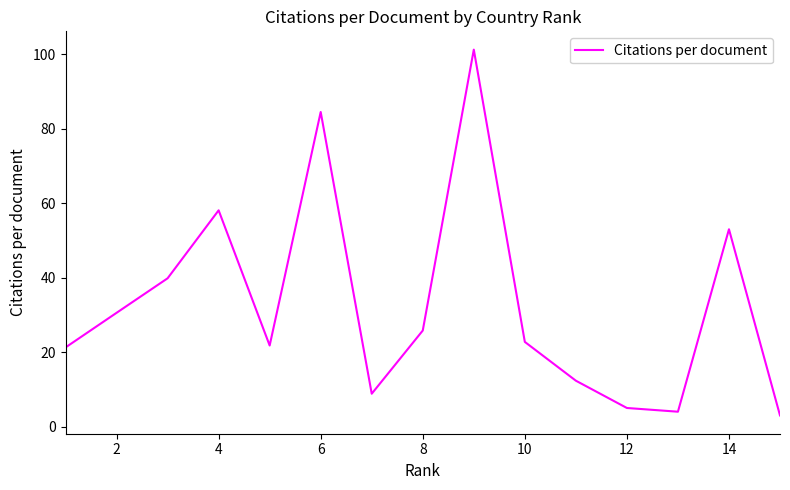

What is the smallest value displayed?

3.0